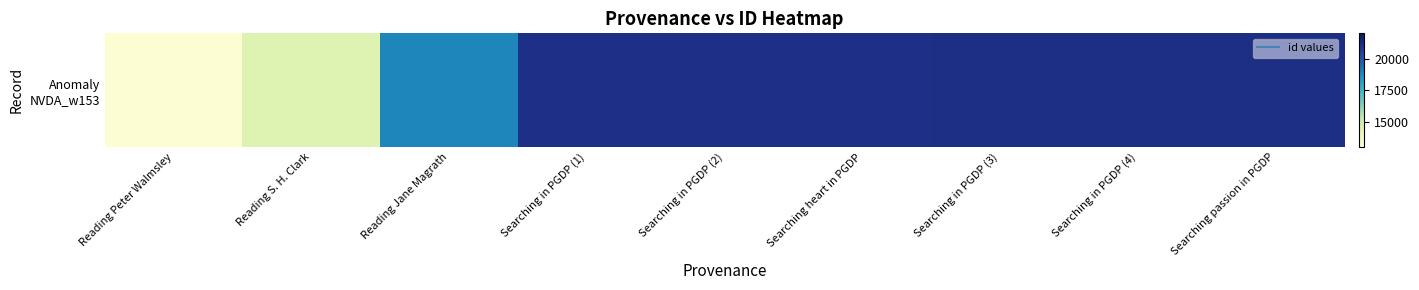

What is the sum of the values at Searching passion in PGDP and Searching heart in PGDP?

42245